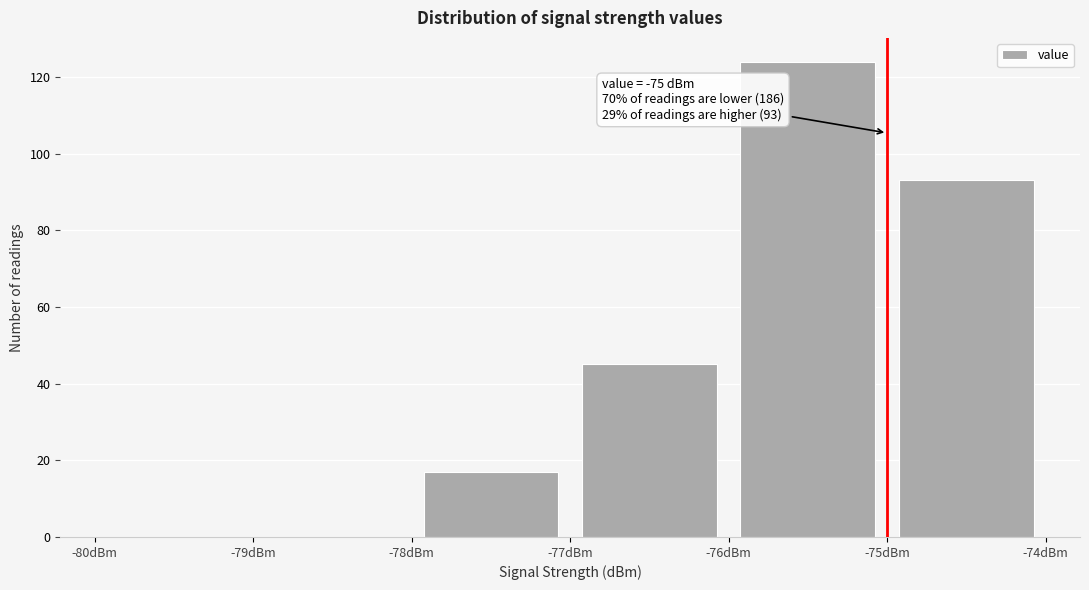

Which range on the x-axis has the tallest bar?

-76 to -75